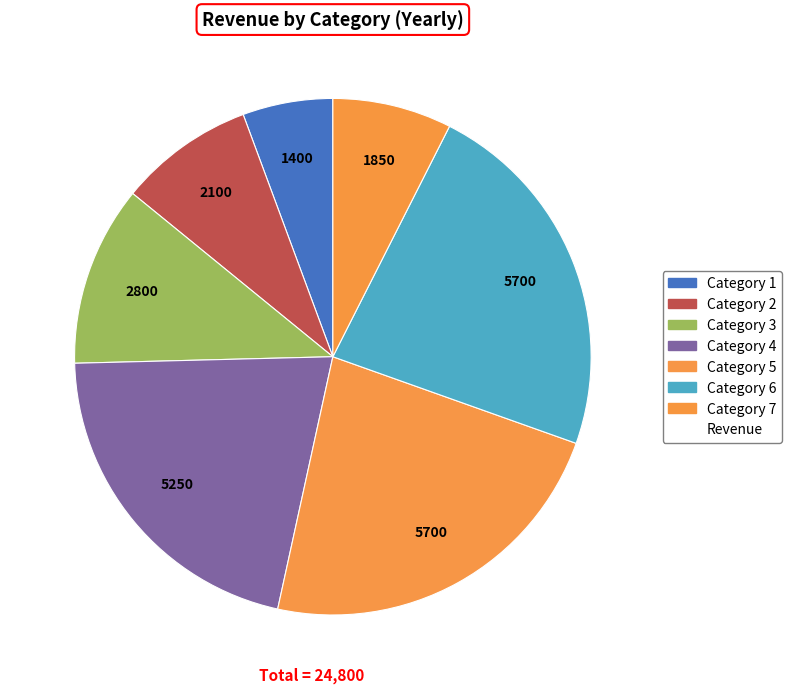

Which category has the biggest portion of the pie?

Category 5